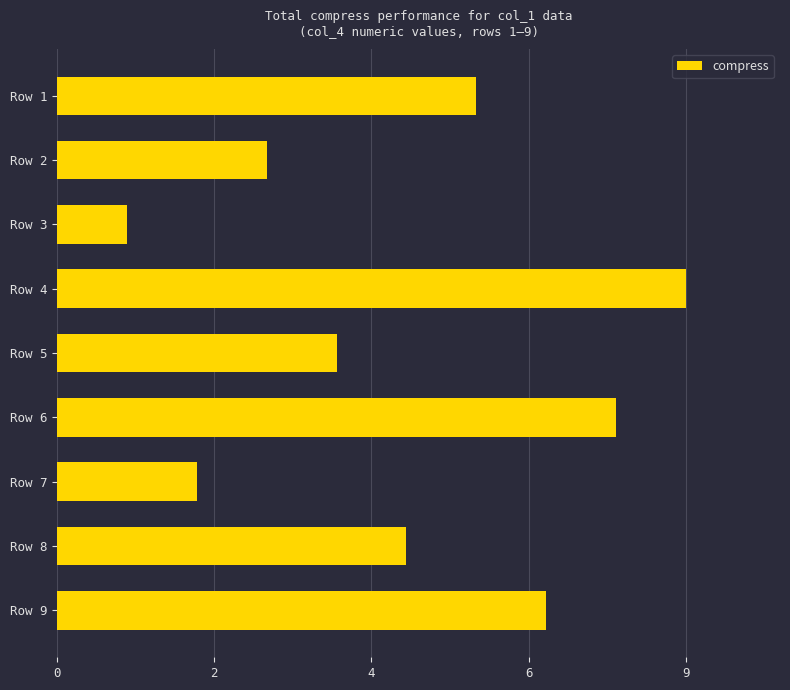

Where is the data nearest to the value 5?

Row 8